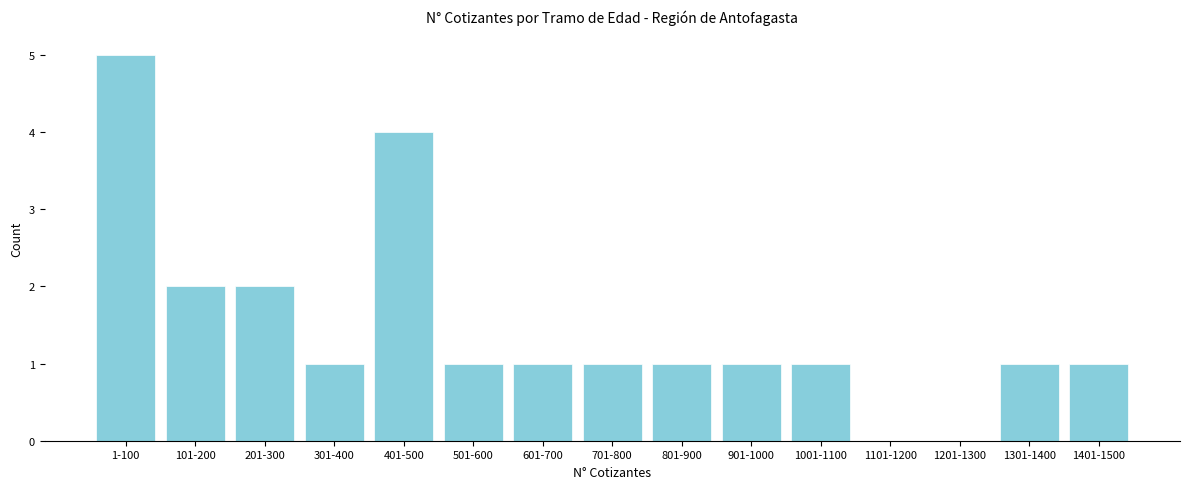

Reading right to left, extract all data points from this chart.

1401-1500=1	1301-1400=1	1201-1300=0	1101-1200=0	1001-1100=1	901-1000=1	801-900=1	701-800=1	601-700=1	501-600=1	401-500=4	301-400=1	201-300=2	101-200=2	1-100=5